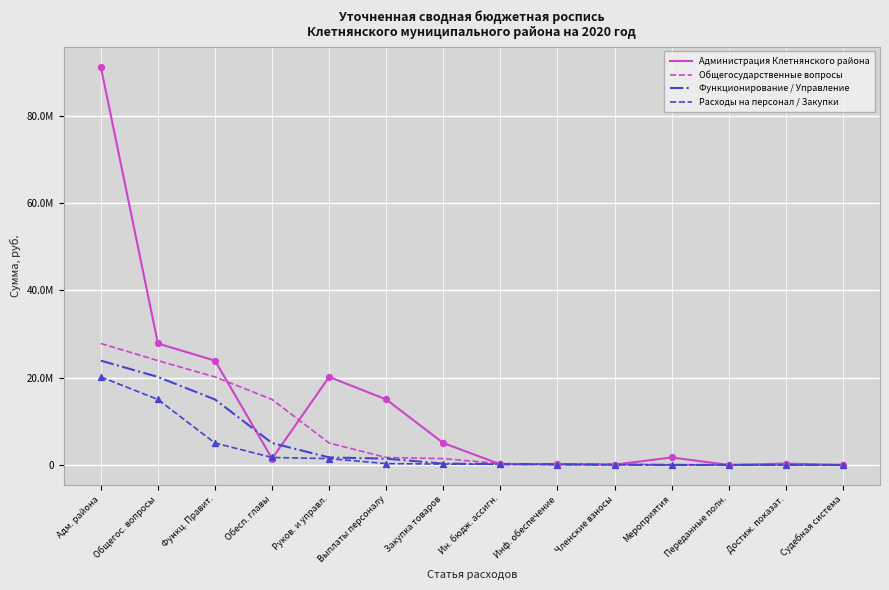

At how many categories does at least one series exceed 2129382?

7